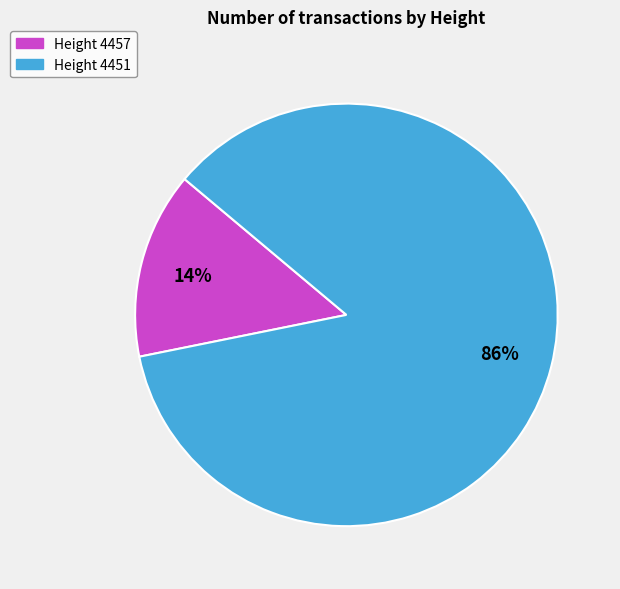

Combined, do Height 4451 and Height 4457 account for over 50%?

Yes